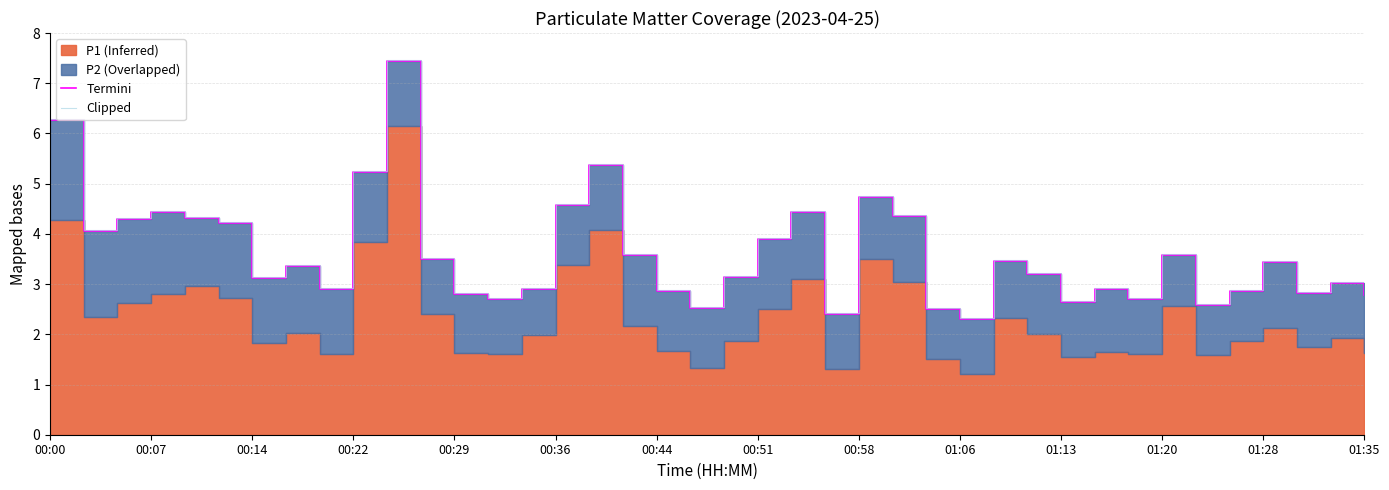

Which series has the widest spread of values?

Termini